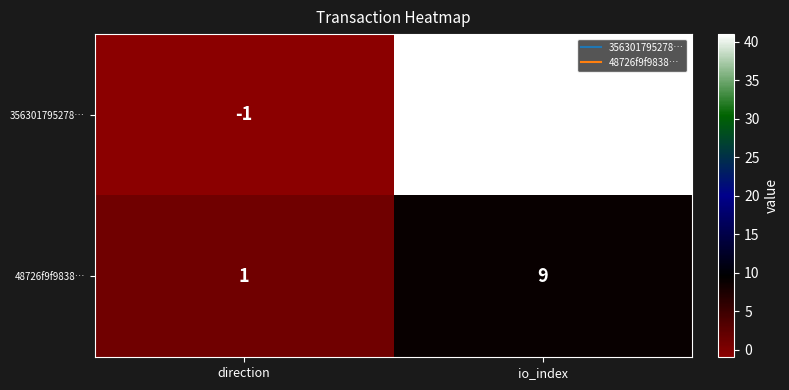

What is the difference between the 356301795278… values at direction and io_index?

42